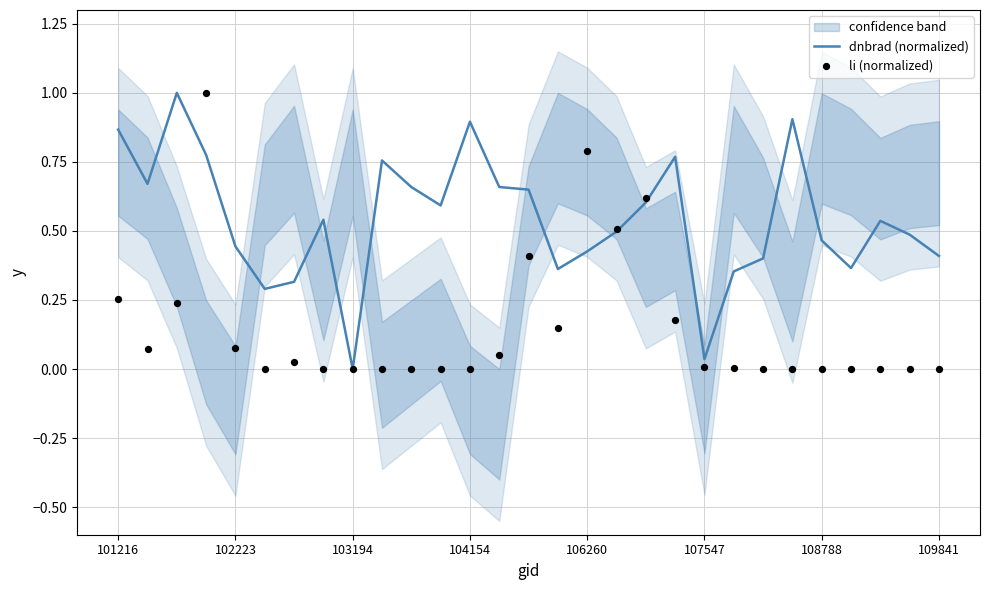

Which series has the widest spread of Y values?

dnbrad (normalized)